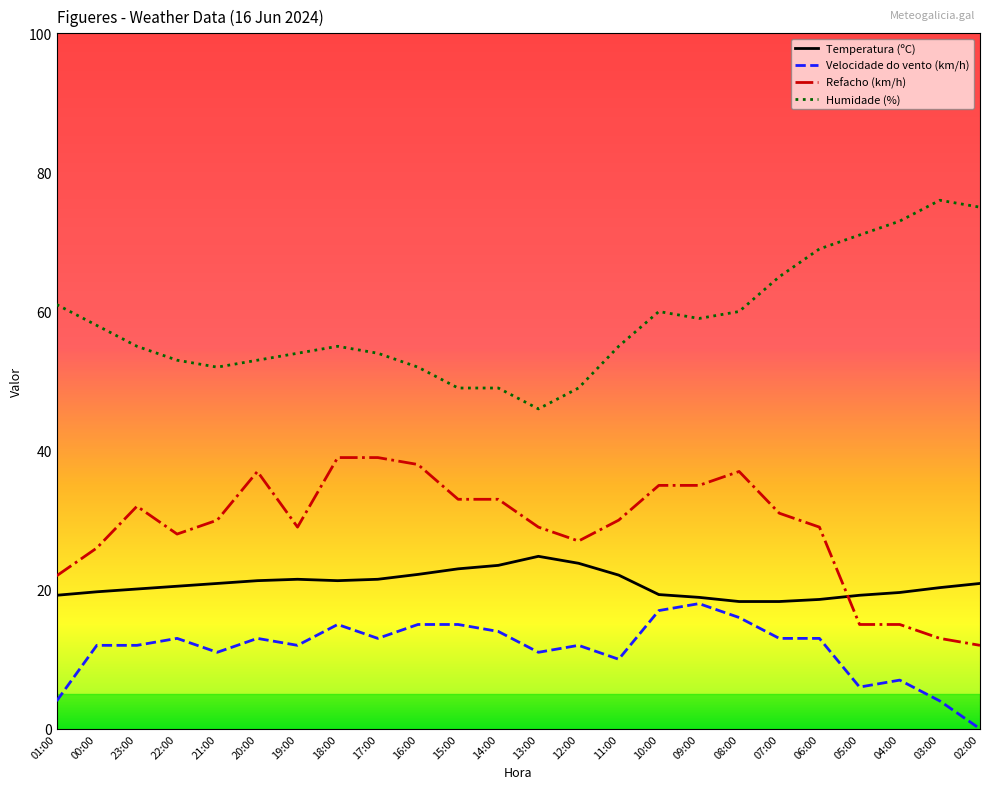

Does the chart have visible grid lines?

No